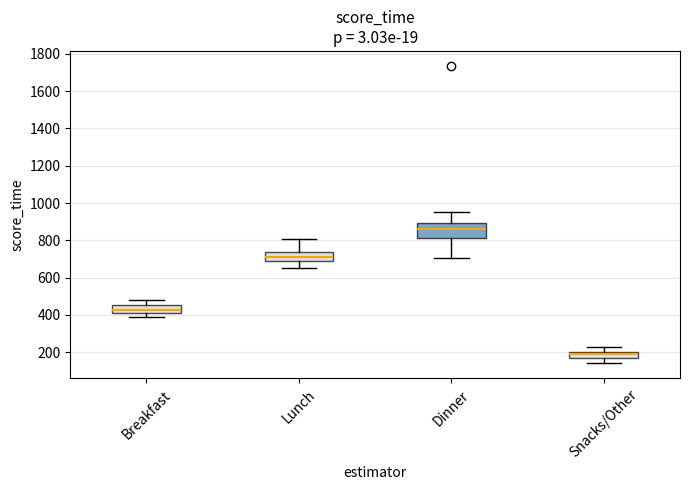

Reading left to right, read every box against the y-axis: the position of its median line, the range the box covers, and the ends of its whiskers. The values are not printed on the chart, so give them approximately, as read against the axis.

Breakfast: median 420 (just above the box's lower edge), box 420 to 460, whiskers 400 to 480
Lunch: median 720, box 680 to 740, whiskers 660 to 800
Dinner: median 860, box 820 to 900, whiskers 700 to 960
Snacks/Other: median 200 (inside the box), box 160 to 200, whiskers 140 to 240